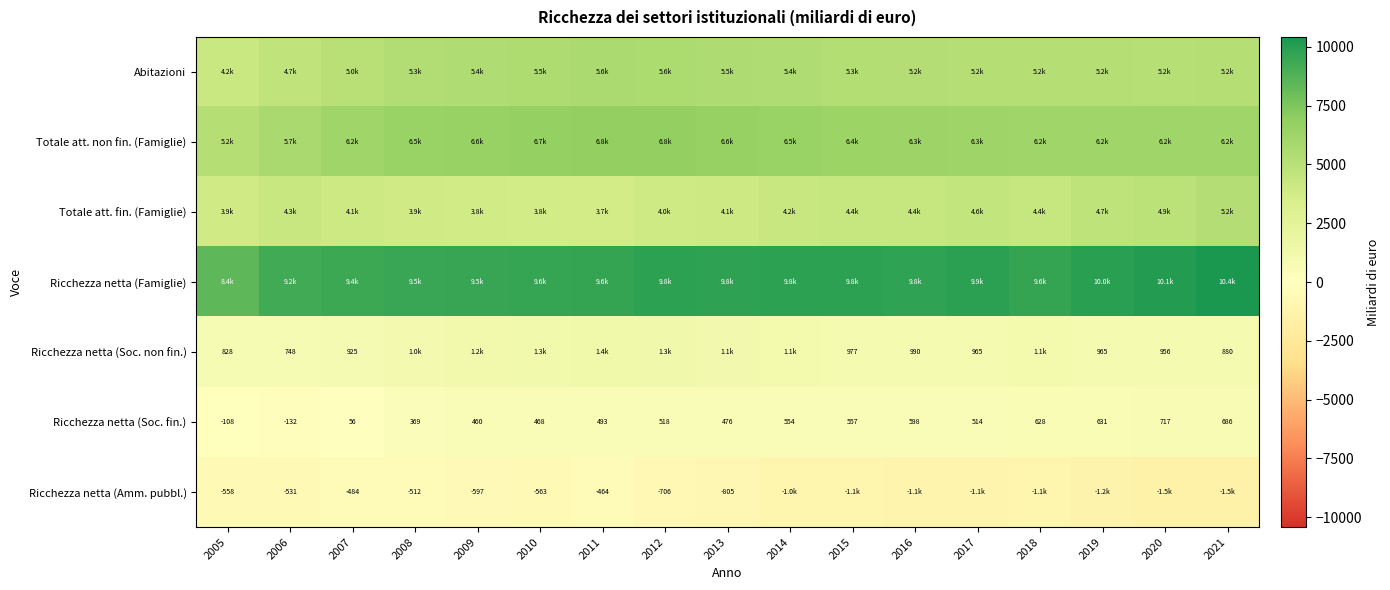

Where does the Ricchezza netta (Soc. fin.) series first go above 513?

2012